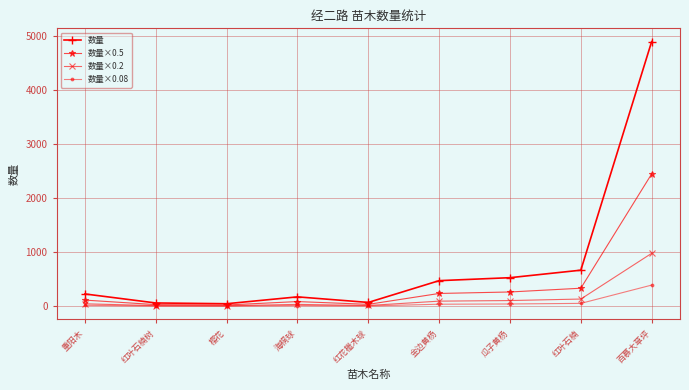

Is it true that 数量×0.5 equals 114.0 at 重阳木?

True